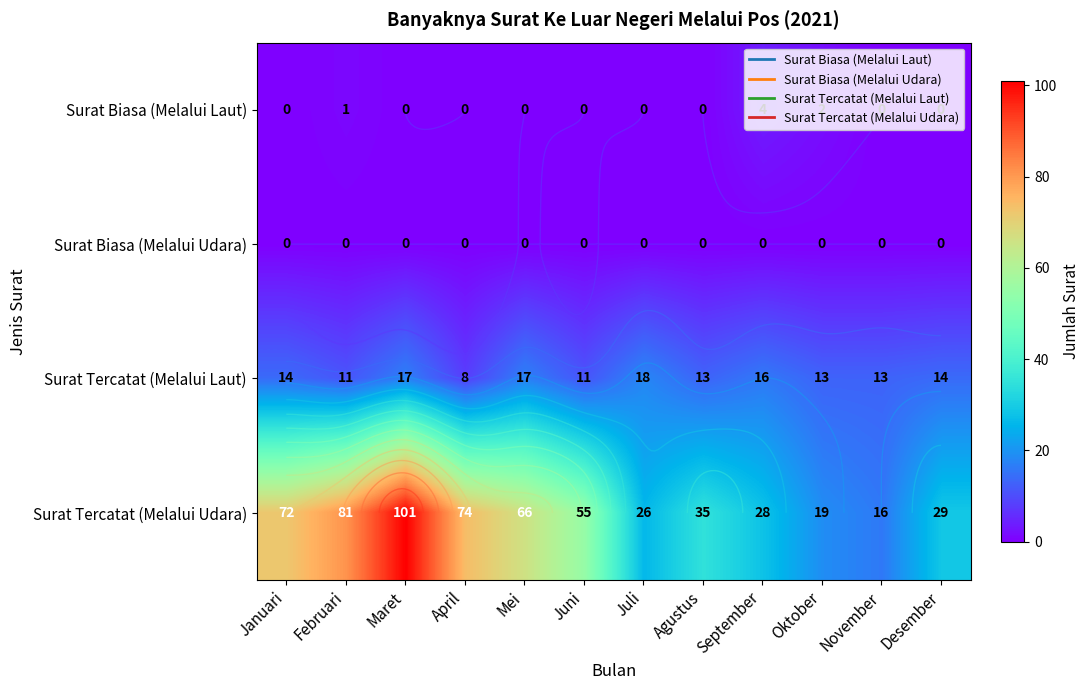

List the series in order of their peak value, lowest first.

Surat Biasa (Melalui Udara), Surat Biasa (Melalui Laut), Surat Tercatat (Melalui Laut), Surat Tercatat (Melalui Udara)